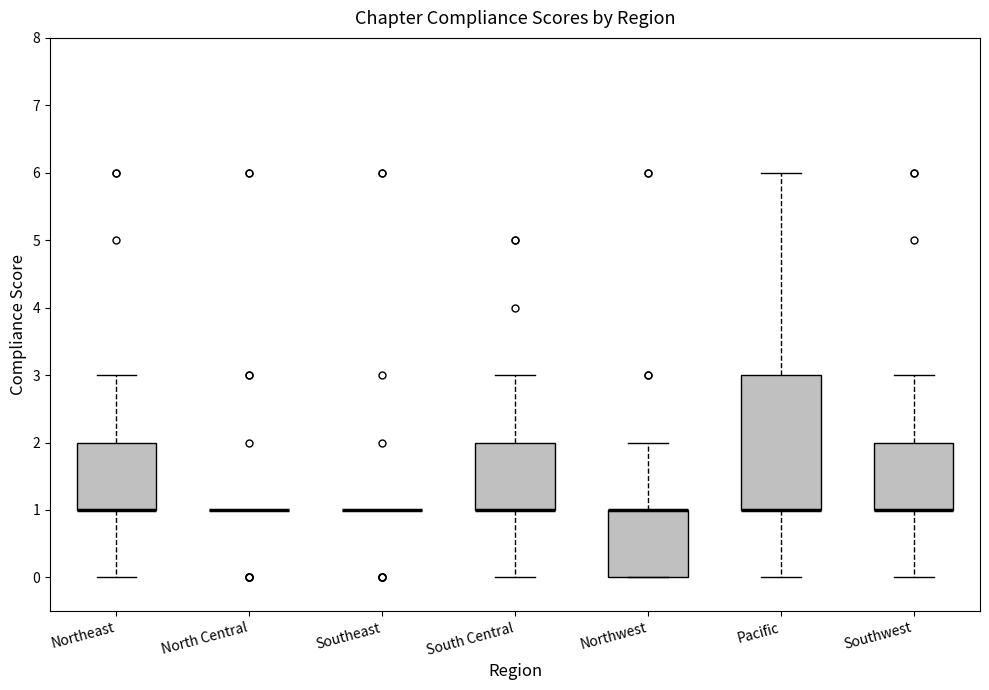

Which box is the tallest, from its lower edge to its upper edge?

Pacific